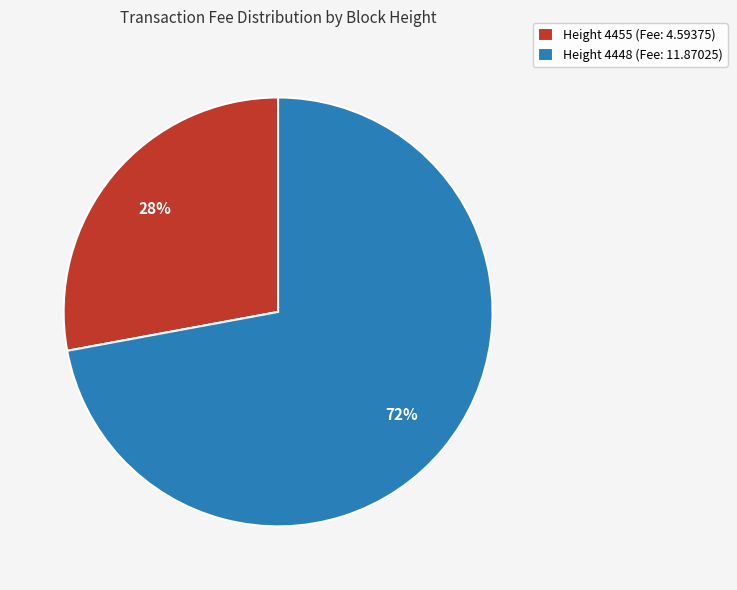

To the nearest percent, what is the average slice percentage?

50%